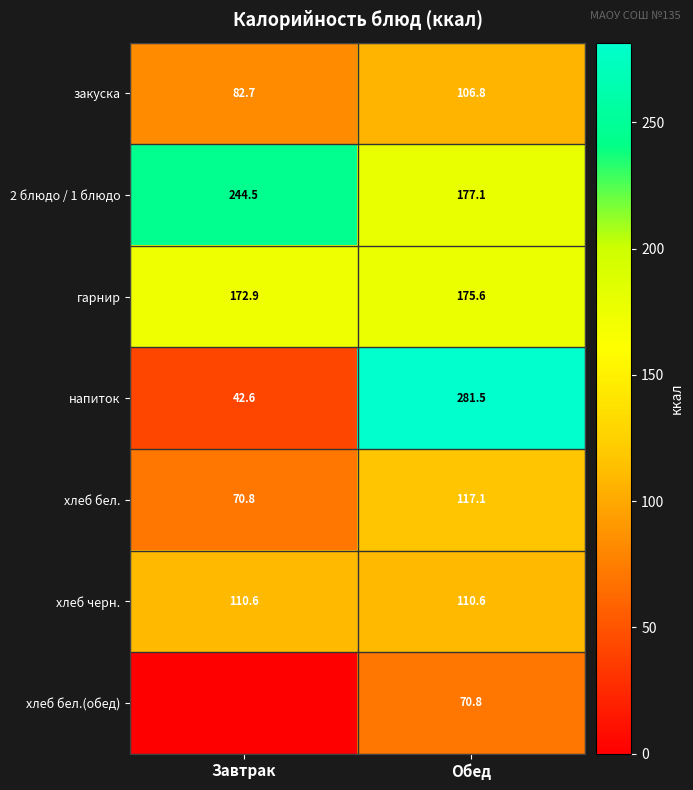

What is the difference between the highest and lowest values at Завтрак?

244.5